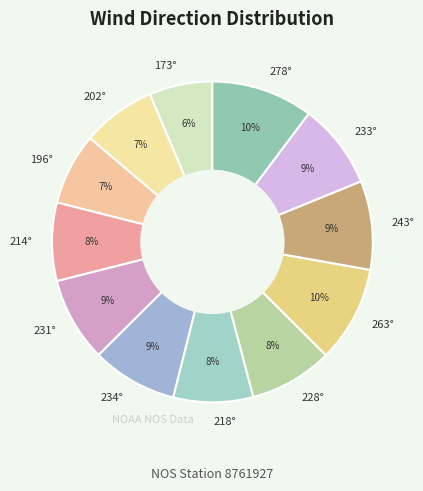

To the nearest percent, what is the difference between the largest and smallest slice percentages?

4%